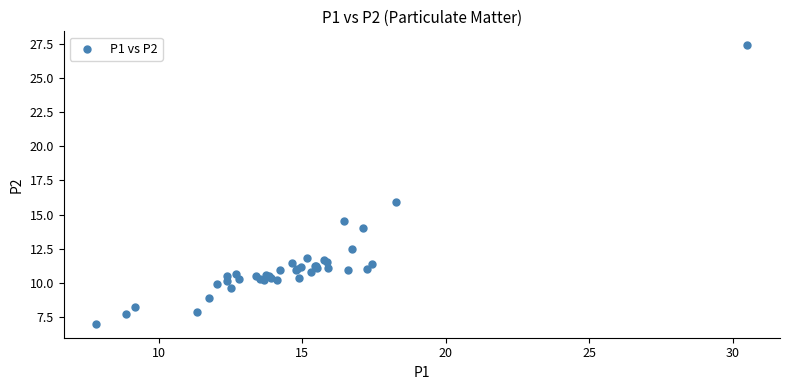

What Y value in the scatter plot is closest to 17?

15.9